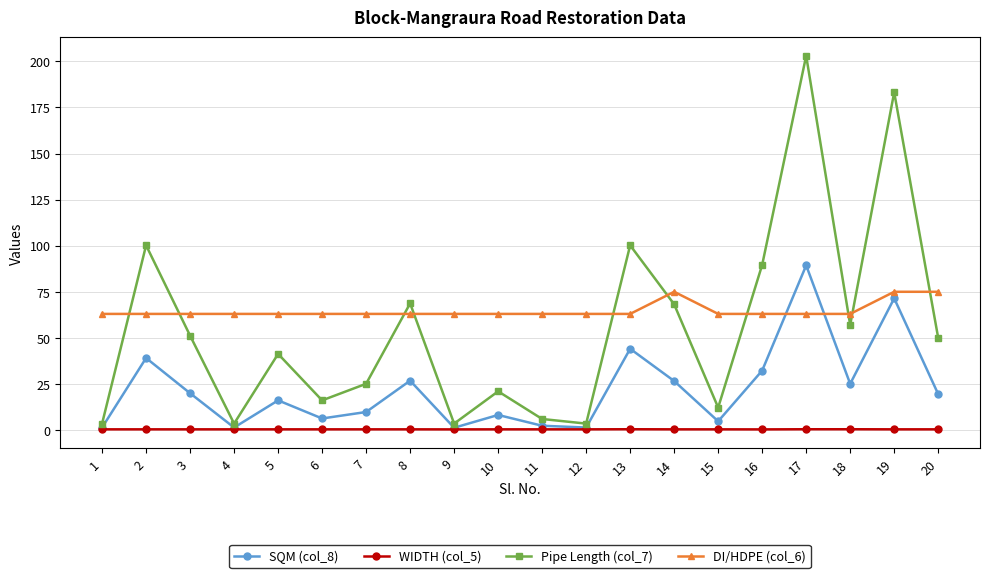

Does the chart have visible grid lines?

Yes